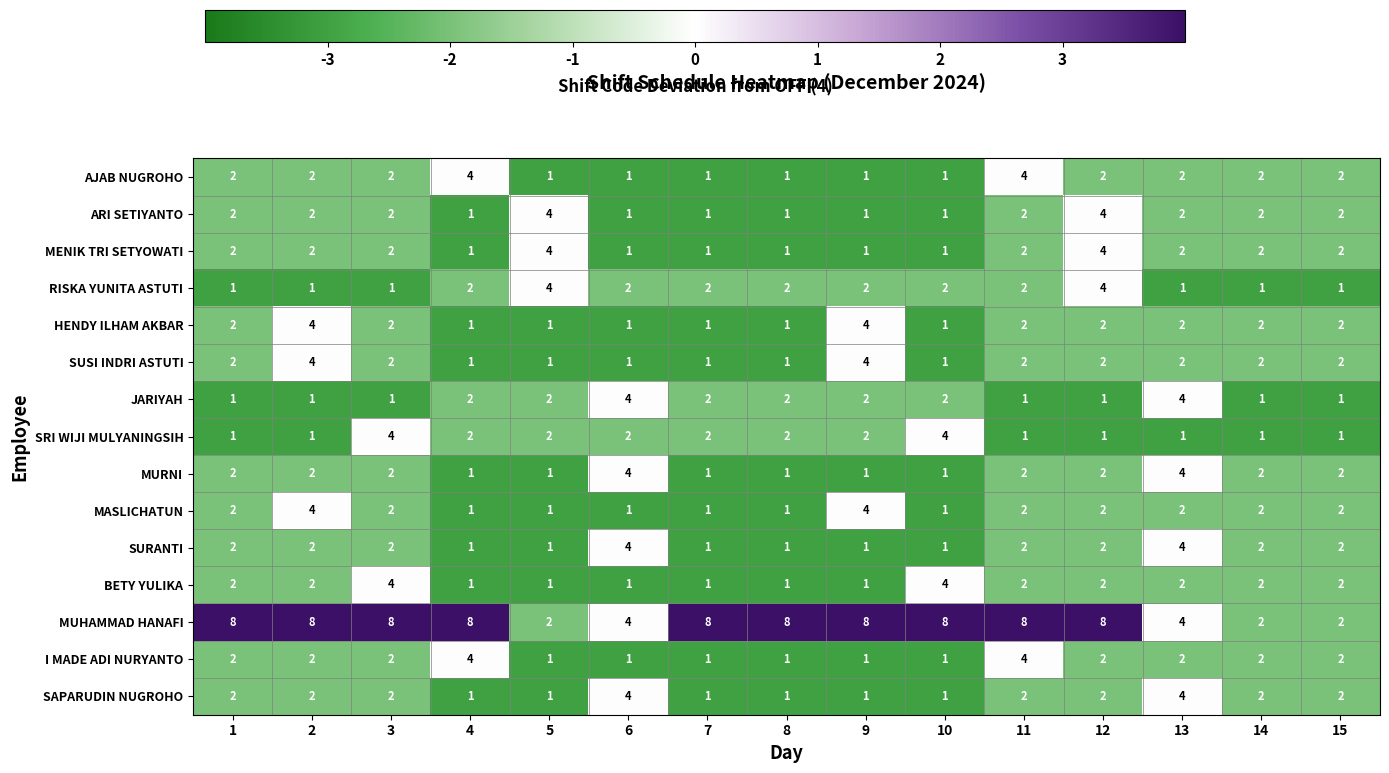

What is the maximum value shown in the chart?

8